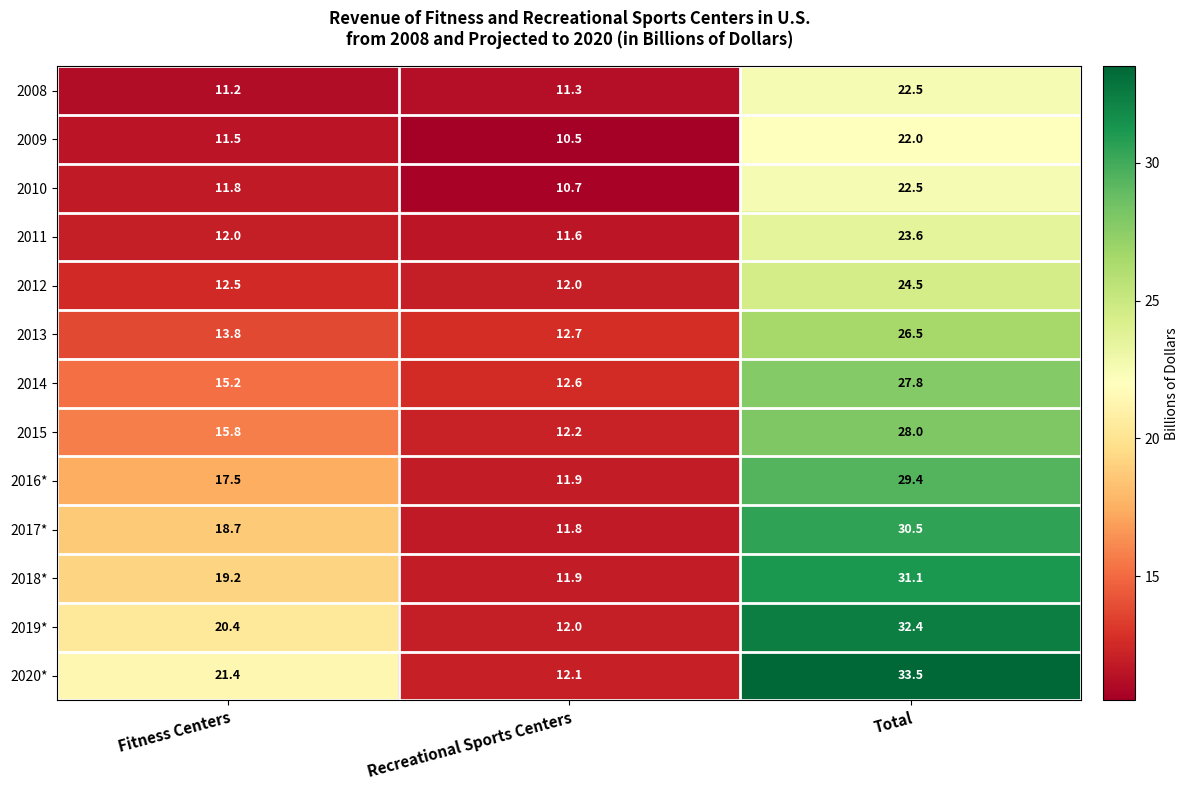

Which series has the largest total across all categories?

2020*